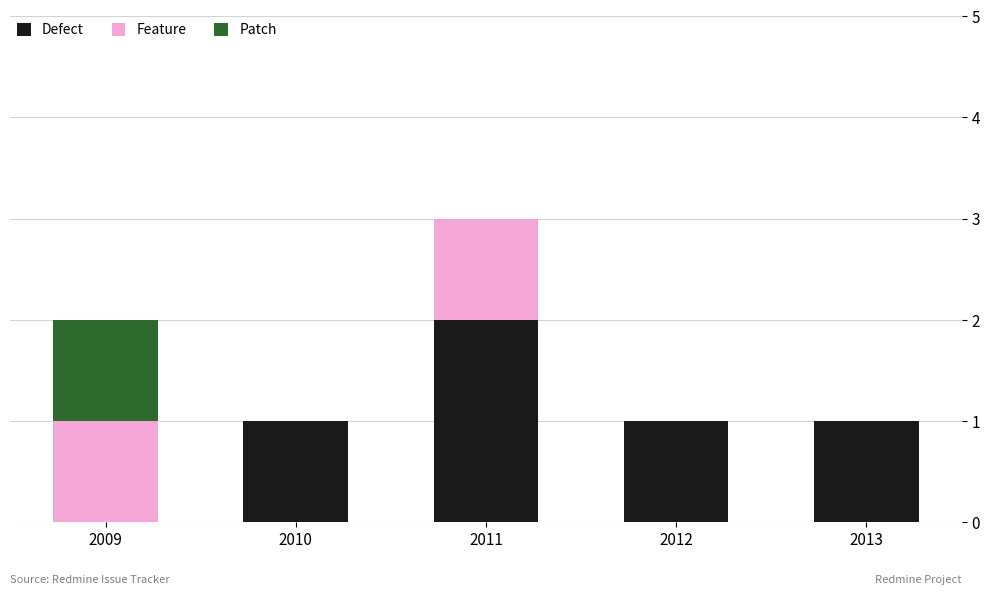

Reading left to right, transcribe the values for Defect.

2009=0	2010=1	2011=2	2012=1	2013=1